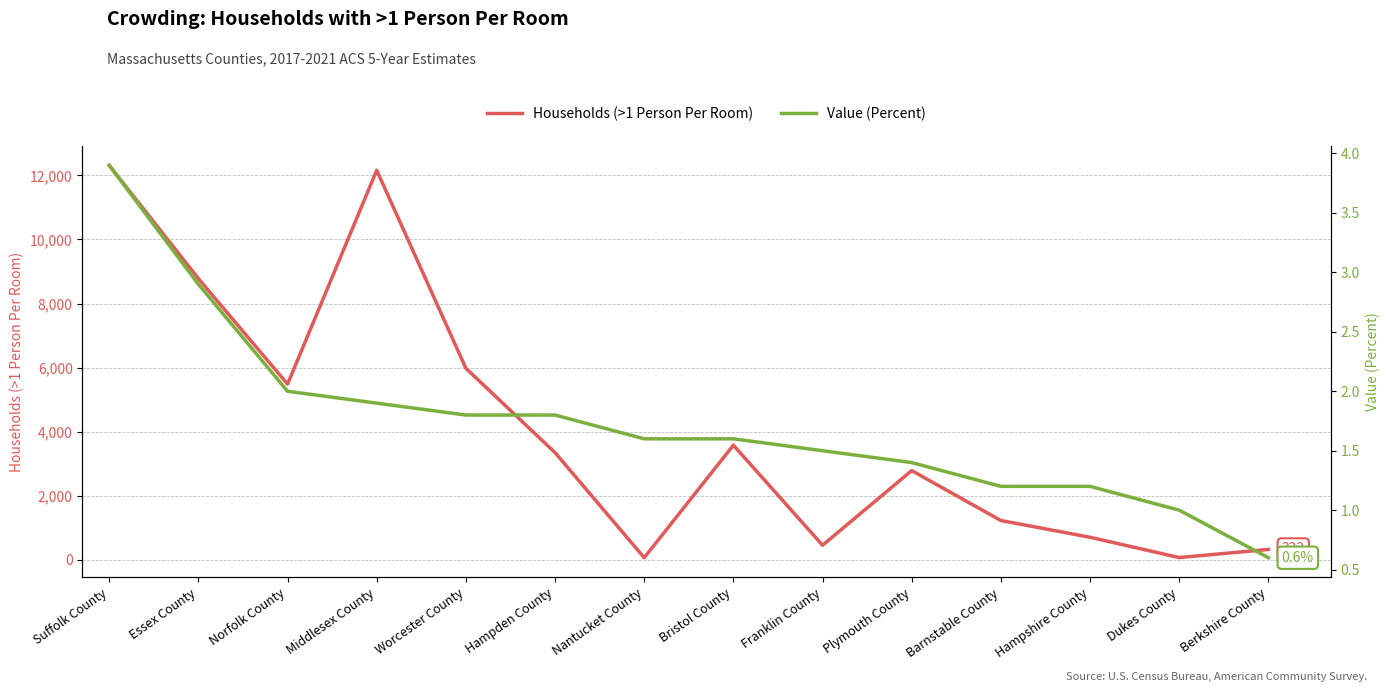

Is it true that Households (>1 Person Per Room) equals 5978.0 at Worcester County?

True